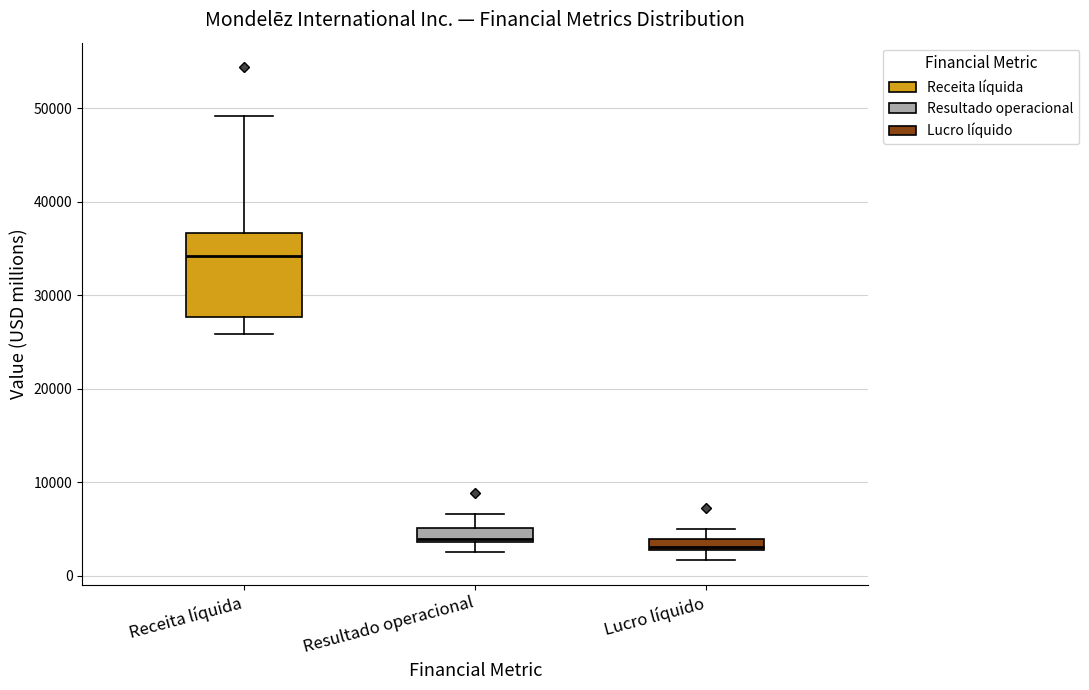

Which box's median line is the highest?

Receita líquida